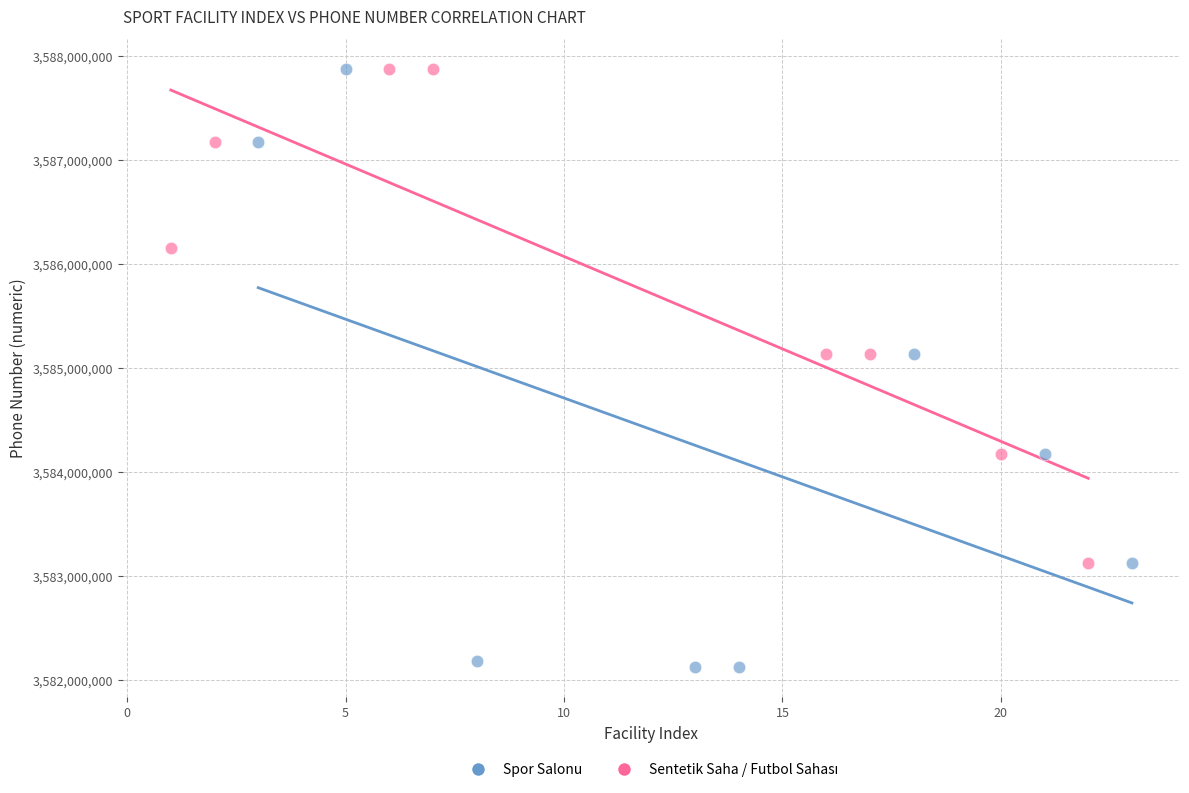

Which series has the widest spread of Y values?

Spor Salonu